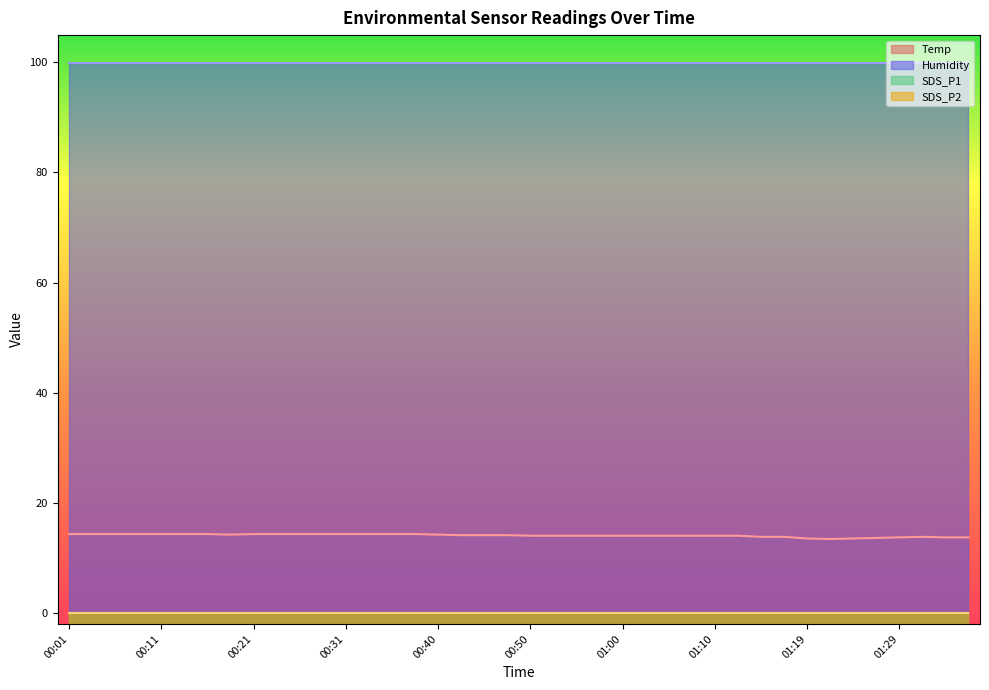

True or false: Humidity has more than 2 interior local peaks.

False